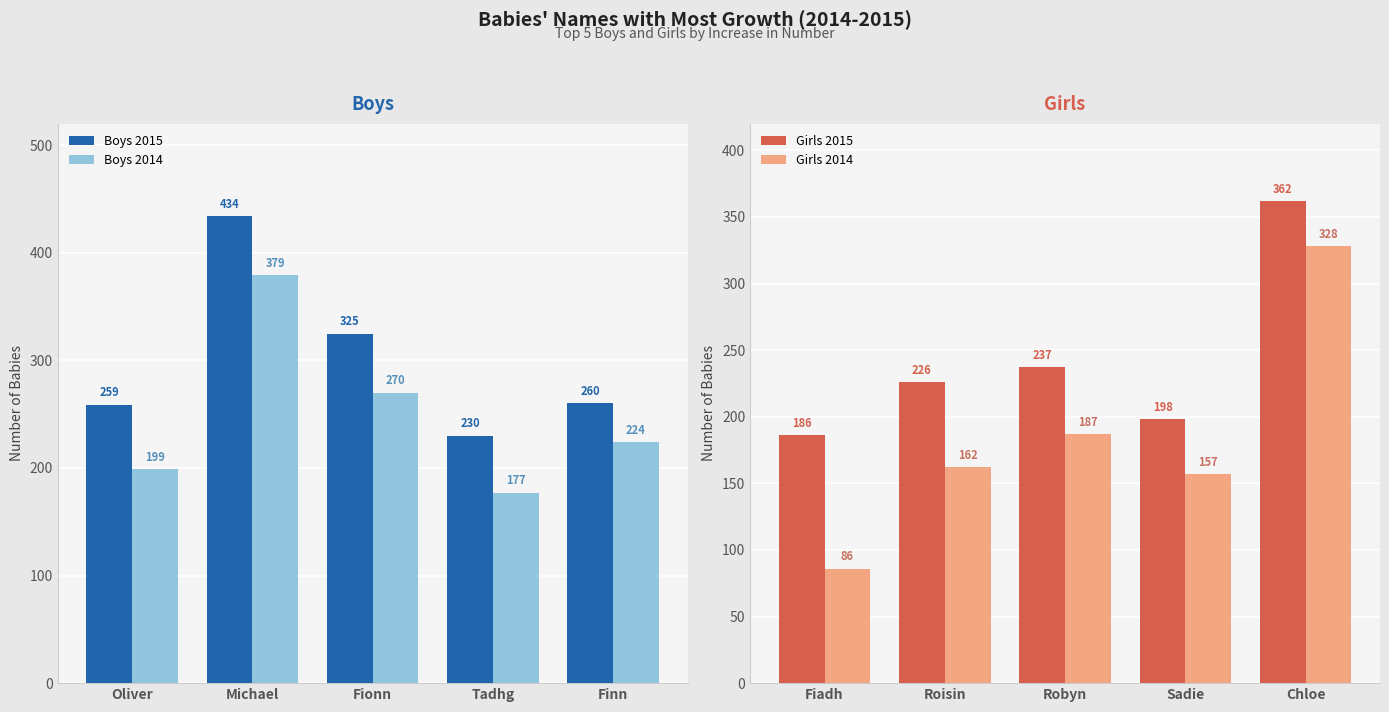

Which series has the largest total across all categories?

Boys 2015